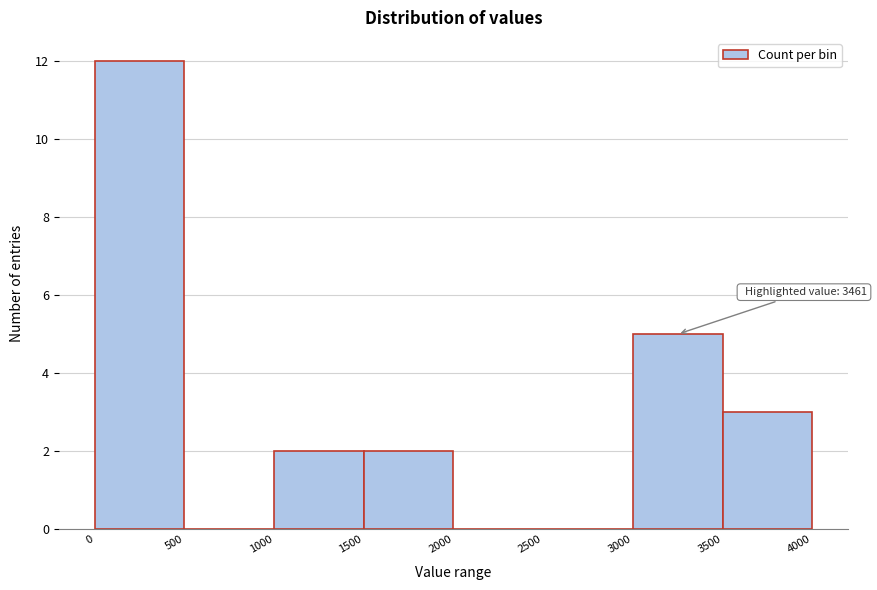

Which range on the x-axis has the tallest bar?

0 to 500